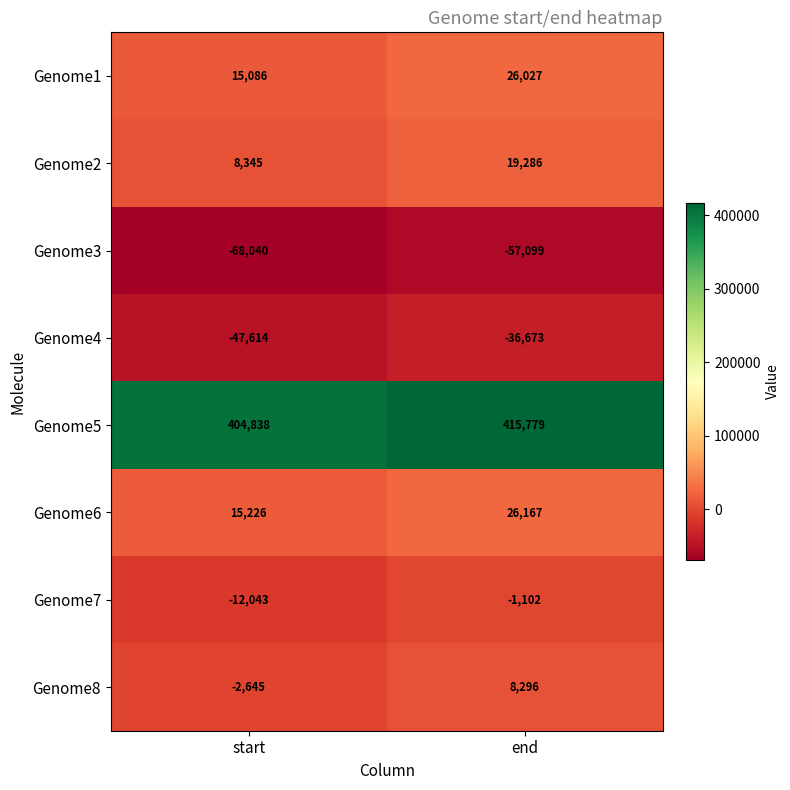

What is the sum of all Genome8 values?

5651